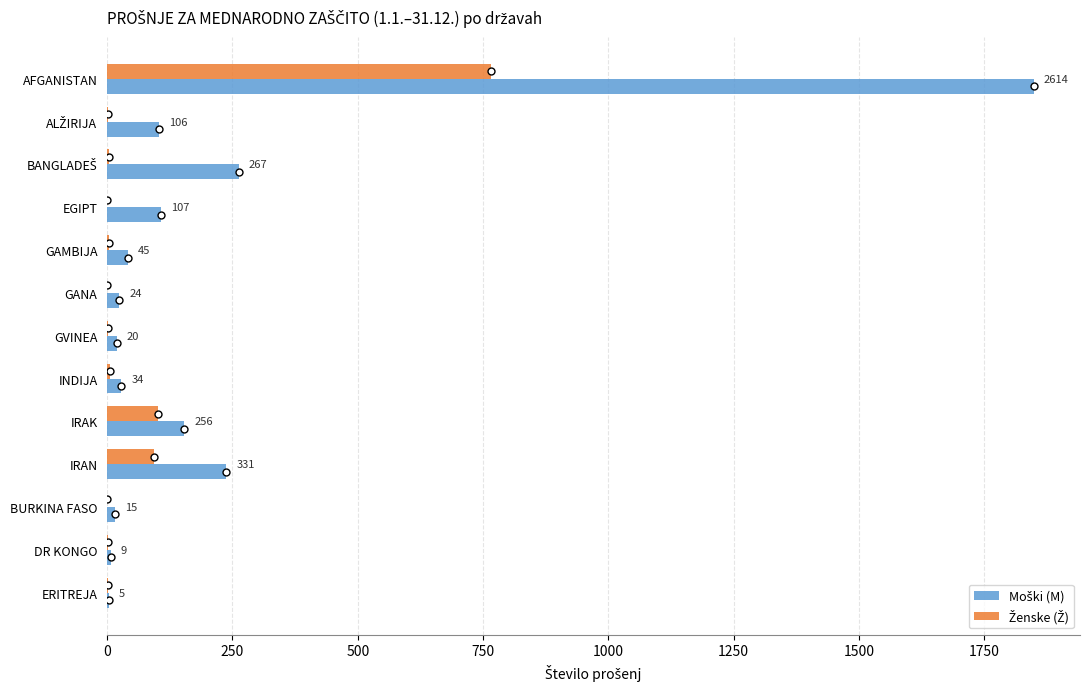

Rank the series by their maximum value, from lowest to highest.

Ženske (Ž), Moški (M)